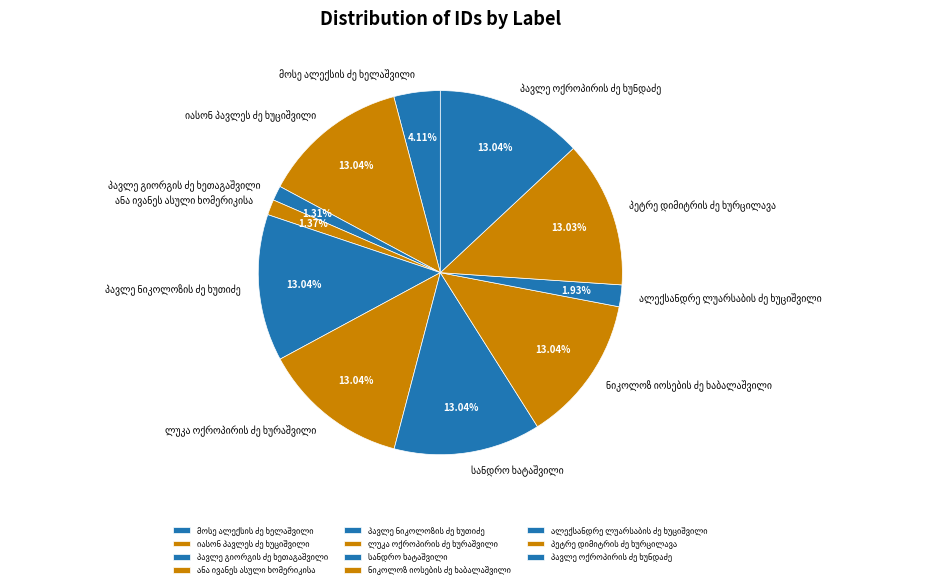

To the nearest percent, what is the average slice percentage?

9%